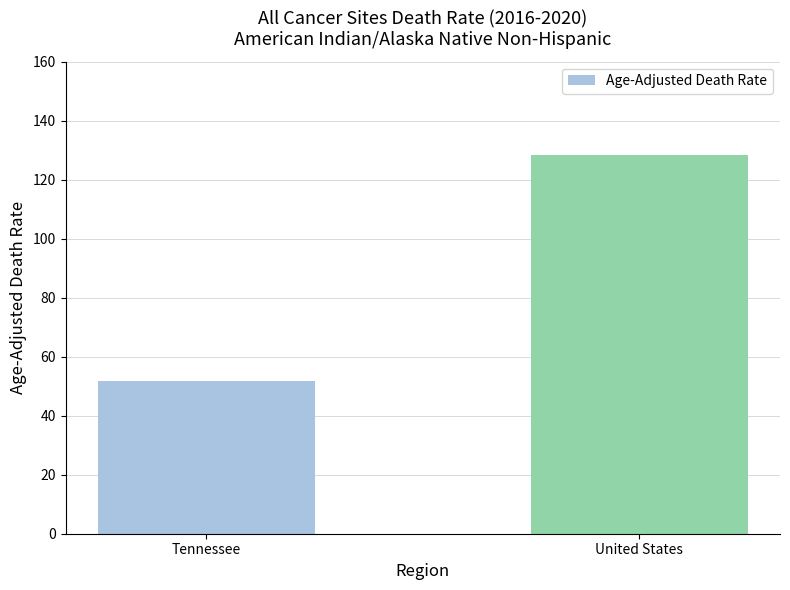

Between United States and Tennessee, which is larger?

United States